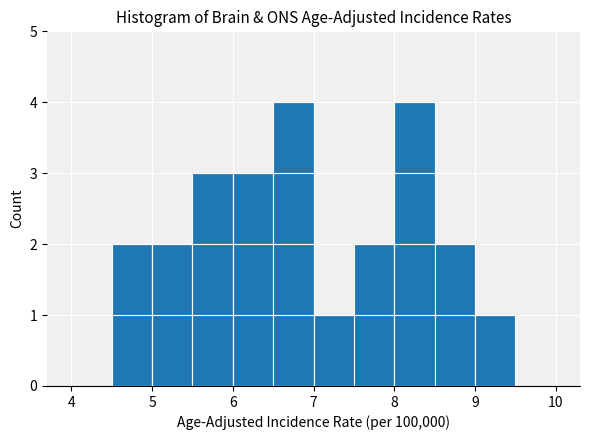

How tall is the bar that spans 7.0 to 7.5 on the x-axis? The values are not printed on the chart, so give them approximately, as read against the axis.

1